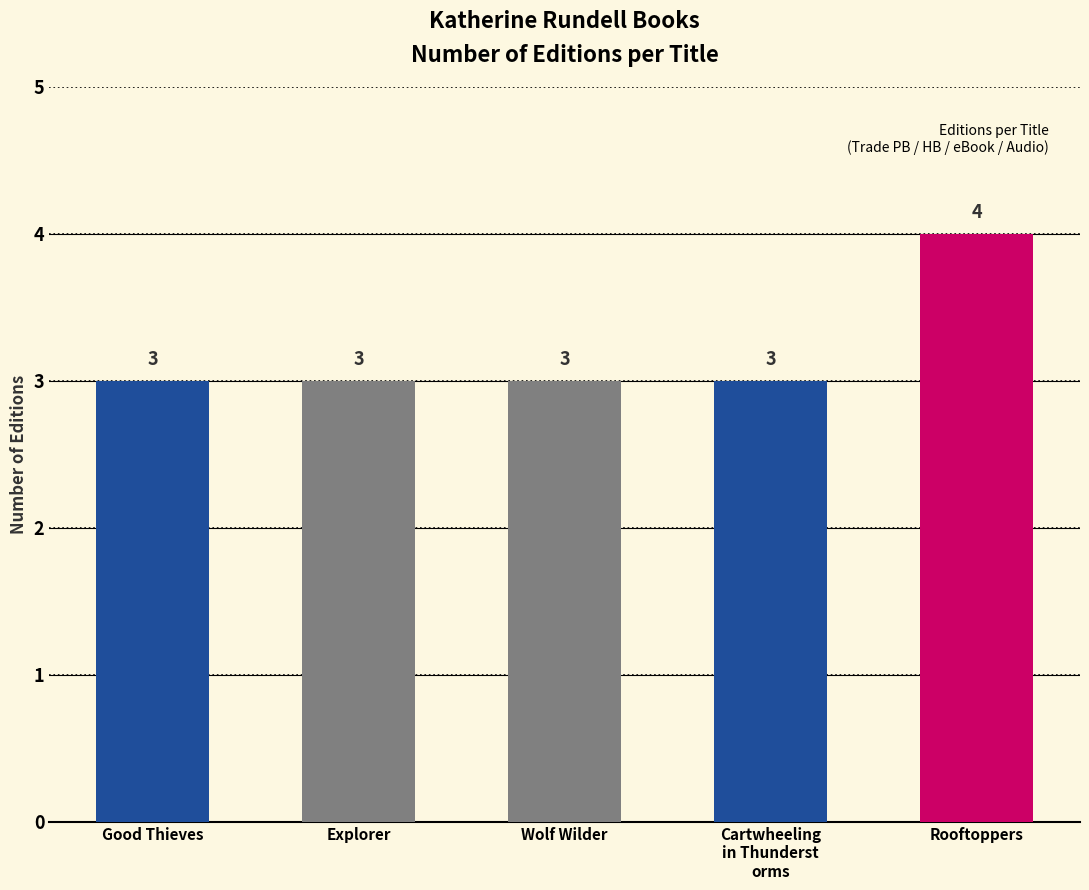

Which category has the highest value across all series?

Rooftoppers